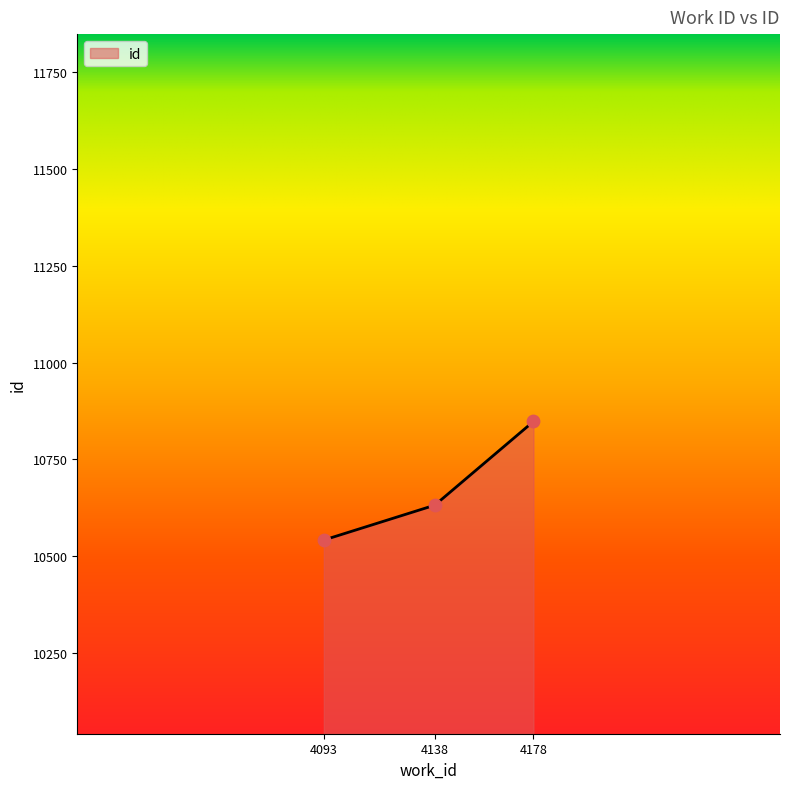

What is the change in value from 4138 to 4178?

+216